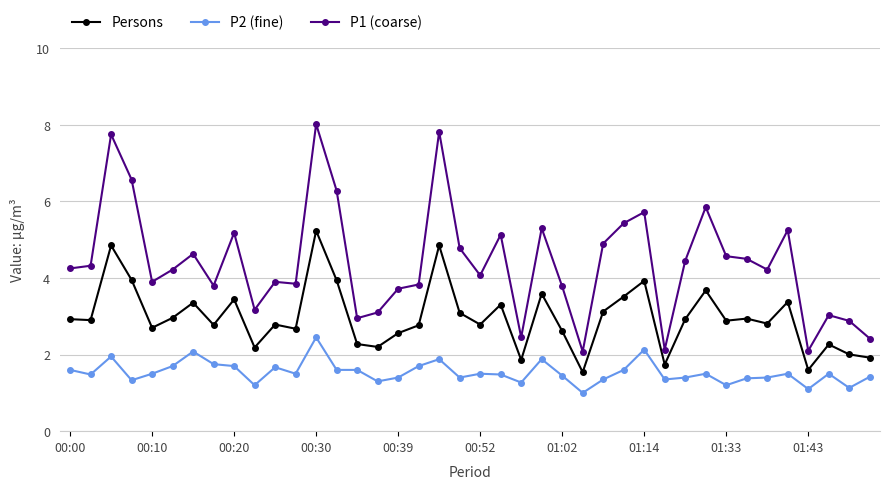

List the series in order of their overall mean, highest first.

P1 (coarse), Persons, P2 (fine)